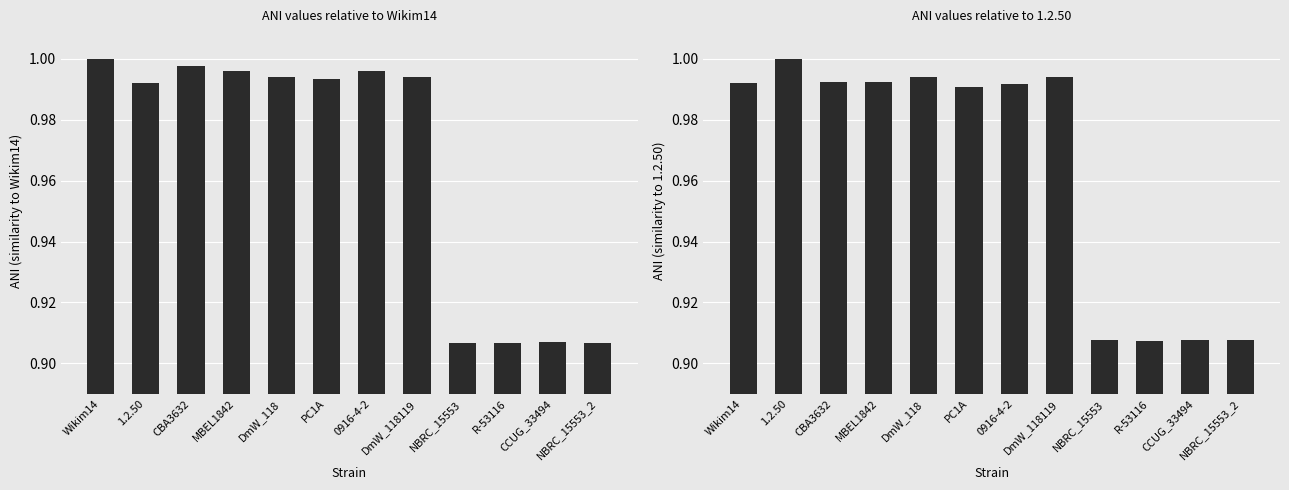

Reading left to right, what are all the values shown in this chart?

Wikim14=1.0	1.2.50=1.0	CBA3632=1.0	MBEL1842=1.0	DmW_118=1.0	PC1A=1.0	0916-4-2=1.0	DmW_118119=1.0	NBRC_15553=0.9	R-53116=0.9	CCUG_33494=0.9	NBRC_15553_2=0.9